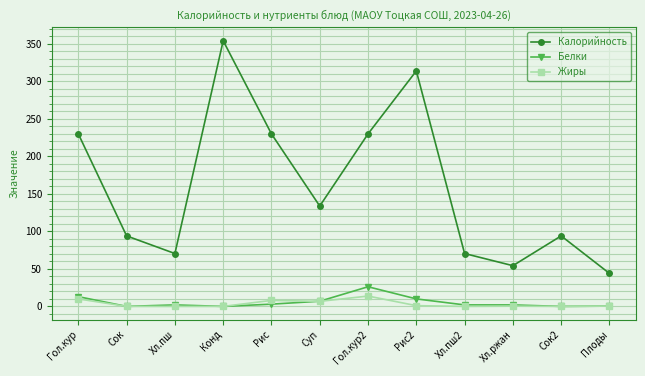

What is the value of the Калорийность point at the 11th from the left?

94.0